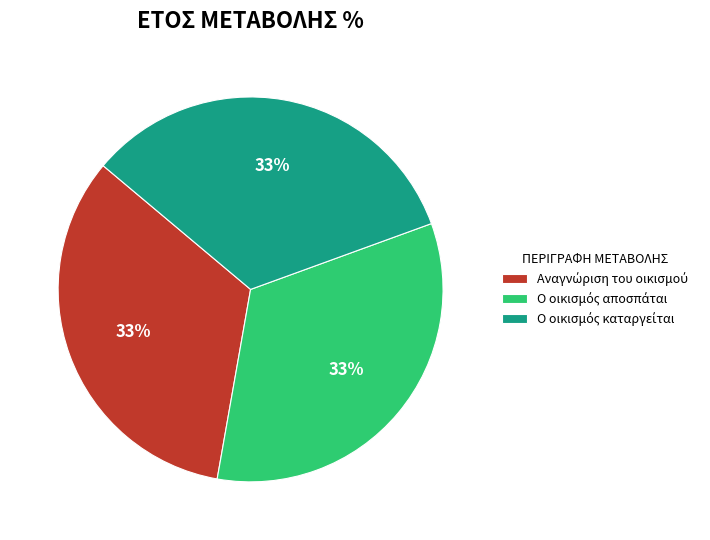

How many segments does this pie chart have?

3